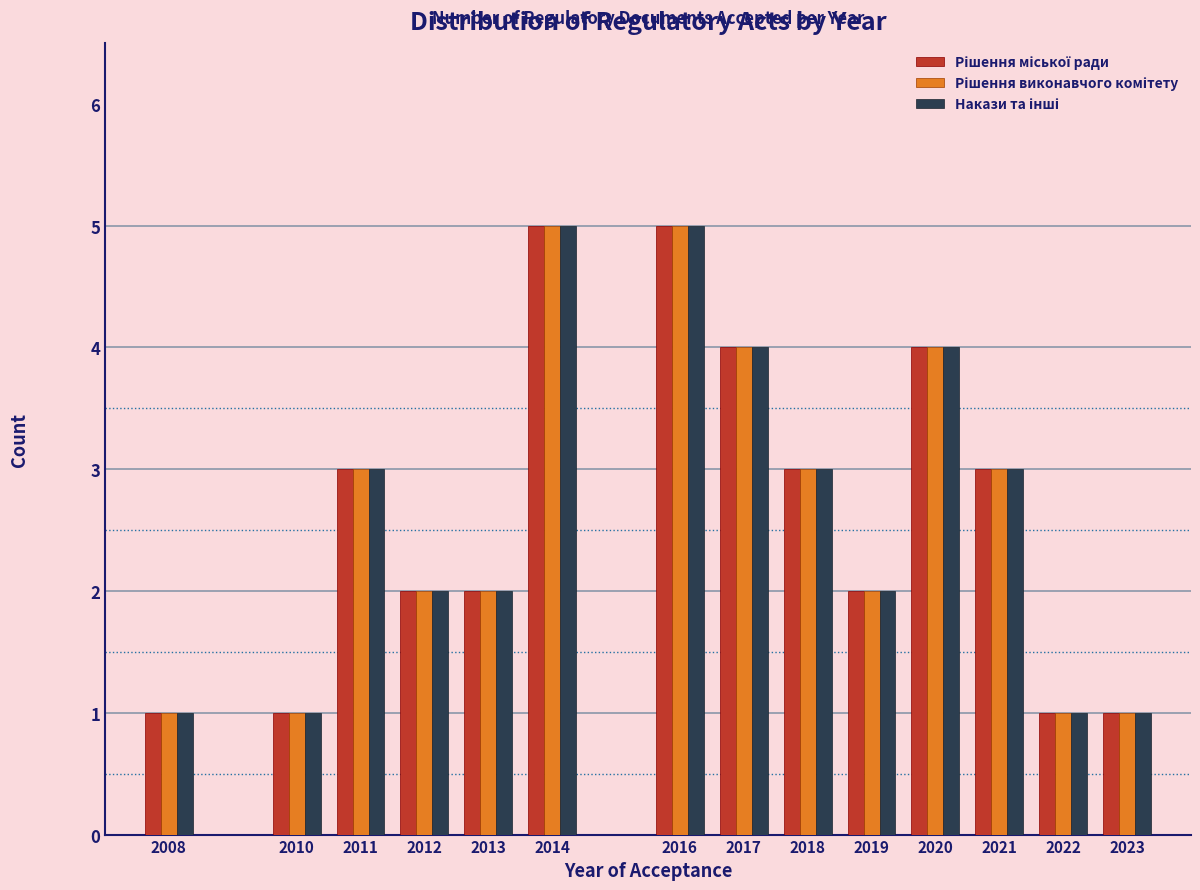

What is the total value across all series at 2020?

12